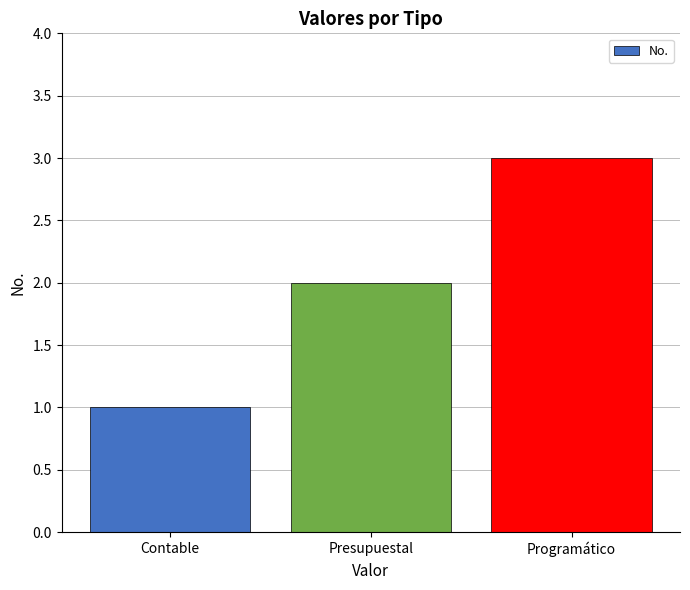

What is the sum of all values?

6